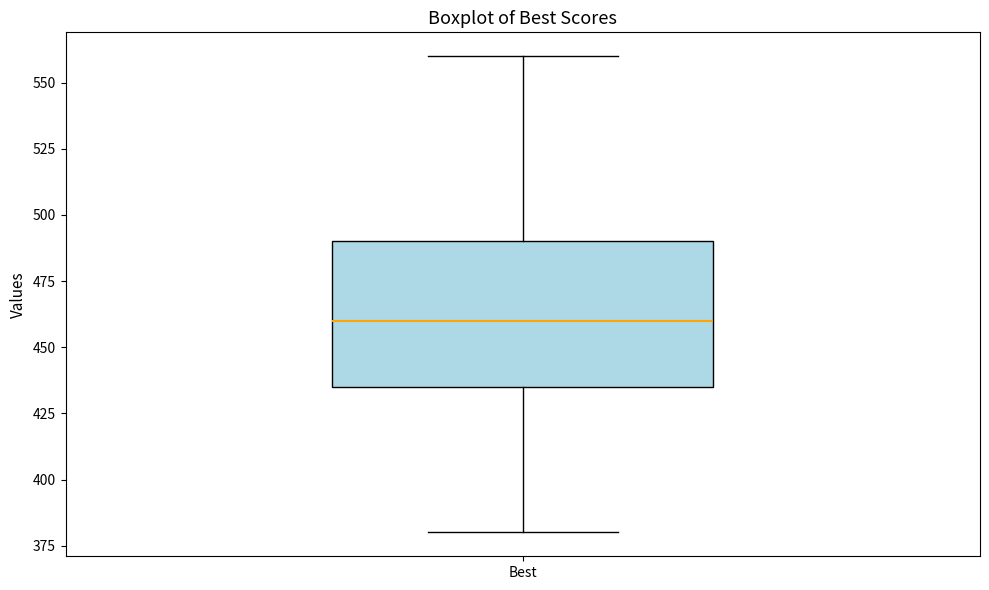

Read this box plot against the y-axis: the position of the median line, the range covered by the box, and the ends of both whiskers. The values are not printed on the chart, so give them approximately, as read against the axis.

median 460, box 435 to 490, whiskers 380 to 560